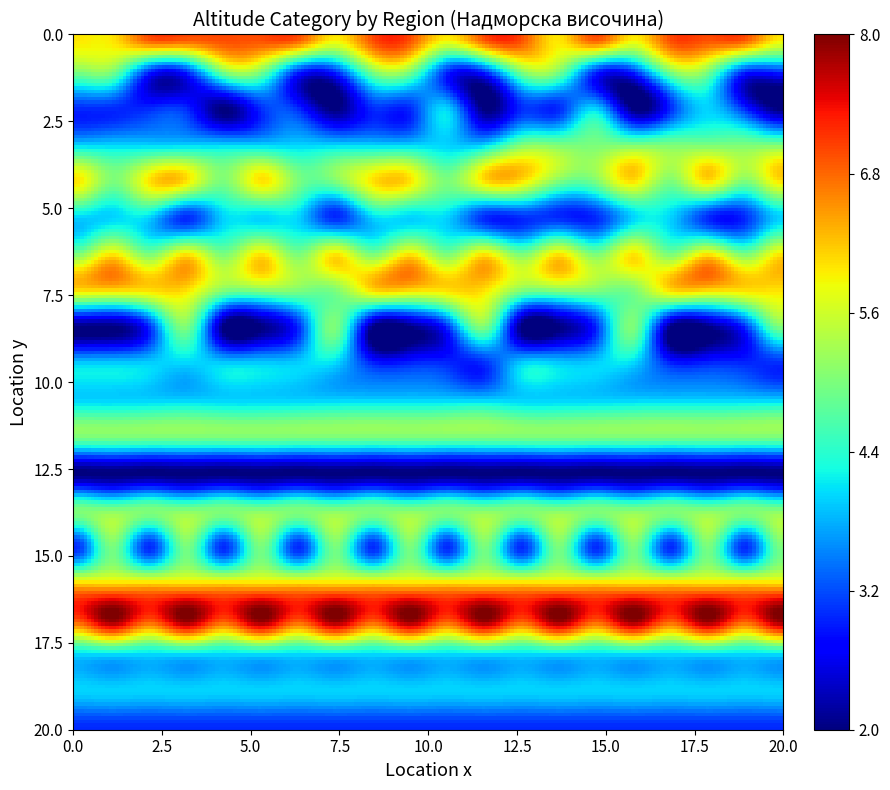

Reading left to right, transcribe all the data shown in this chart.

BLG: 0=6	1=6	2=7	3=7	4=7	5=7	6=7	7=6	8=7	9=7	10=6	11=7	12=7	13=6	14=7	15=6	16=7	17=7	18=7	19=6
LOV: 0=5	1=5	2=3	3=3	4=5	5=5	6=3	7=3	8=5	9=5	10=3	11=3	12=5	13=5	14=3	15=3	16=5	17=5	18=3	19=3
DOB: 0=3	1=3	2=3	3=3	4=2	5=3	6=3	7=2	8=3	9=3	10=4	11=2	12=3	13=3	14=4	15=2	16=3	17=4	18=3	19=2
SLV: 0=4	1=4	2=4	3=4	4=4	5=4	6=4	7=4	8=4	9=4	10=4	11=4	12=5	13=5	14=5	15=5	16=5	17=5	18=5	19=5
KRZ: 0=6	1=5	2=6	3=6	4=5	5=6	6=5	7=5	8=6	9=6	10=5	11=6	12=6	13=5	14=5	15=6	16=5	17=6	18=5	19=6
VAR: 0=4	1=4	2=4	3=3	4=4	5=4	6=4	7=3	8=4	9=4	10=4	11=3	12=3	13=3	14=3	15=4	16=4	17=3	18=3	19=4
GAB: 0=5	1=6	2=5	3=6	4=5	5=6	6=5	7=6	8=5	9=6	10=5	11=6	12=5	13=6	14=5	15=6	16=5	17=6	18=5	19=6
SFO: 0=6	1=6	2=6	3=6	4=5	5=5	6=5	7=5	8=6	9=6	10=6	11=6	12=5	13=5	14=5	15=5	16=6	17=6	18=6	19=6
VTR: 0=2	1=2	2=3	3=5	4=2	5=2	6=3	7=5	8=2	9=2	10=3	11=5	12=2	13=2	14=3	15=5	16=2	17=2	18=3	19=5
SLS: 0=4	1=4	2=4	3=4	4=4	5=4	6=4	7=4	8=3	9=3	10=3	11=3	12=4	13=4	14=4	15=4	16=3	17=3	18=3	19=3
PAZ: 0=4	1=4	2=4	3=4	4=4	5=4	6=4	7=4	8=4	9=4	10=4	11=4	12=4	13=4	14=4	15=4	16=4	17=4	18=4	19=4
VID: 0=5	1=5	2=5	3=5	4=5	5=5	6=5	7=5	8=5	9=5	10=5	11=5	12=5	13=5	14=5	15=5	16=5	17=5	18=5	19=5
BGS: 0=2	1=2	2=2	3=2	4=2	5=2	6=2	7=2	8=2	9=2	10=2	11=2	12=2	13=2	14=2	15=2	16=2	17=2	18=2	19=2
SZR: 0=5	1=5	2=5	3=5	4=5	5=5	6=5	7=5	8=5	9=5	10=5	11=5	12=5	13=5	14=5	15=5	16=5	17=5	18=5	19=5
TGV: 0=3	1=5	2=3	3=5	4=3	5=5	6=3	7=5	8=3	9=5	10=3	11=5	12=3	13=5	14=3	15=5	16=3	17=5	18=3	19=5
SOF: 0=6	1=6	2=6	3=6	4=6	5=6	6=6	7=6	8=6	9=6	10=6	11=6	12=6	13=6	14=6	15=6	16=6	17=6	18=6	19=6
SML: 0=7	1=8	2=7	3=8	4=7	5=8	6=7	7=8	8=7	9=8	10=7	11=8	12=7	13=8	14=7	15=8	16=7	17=8	18=7	19=8
HKV: 0=4	1=4	2=4	3=4	4=4	5=4	6=4	7=4	8=4	9=4	10=4	11=4	12=4	13=4	14=4	15=4	16=4	17=4	18=4	19=4
SHU: 0=4	1=4	2=4	3=4	4=4	5=4	6=4	7=4	8=4	9=4	10=4	11=4	12=4	13=4	14=4	15=4	16=4	17=4	18=4	19=4
JAM: 0=3	1=3	2=3	3=3	4=3	5=3	6=3	7=3	8=3	9=3	10=3	11=3	12=3	13=3	14=3	15=3	16=3	17=3	18=3	19=3